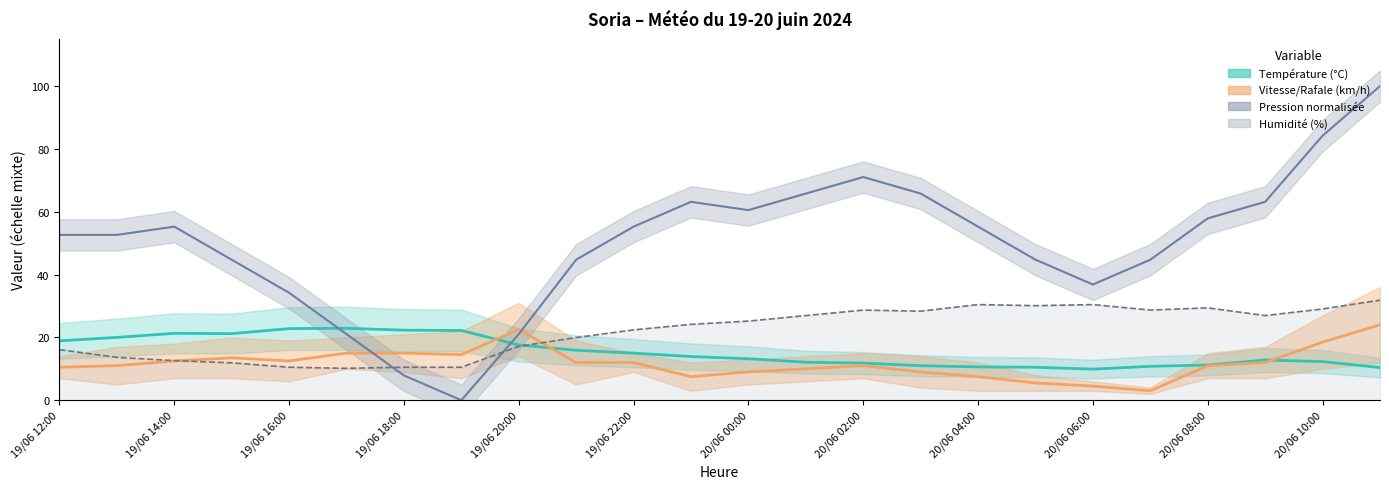

At which category is the sum across all series the highest?

20/06 11:00